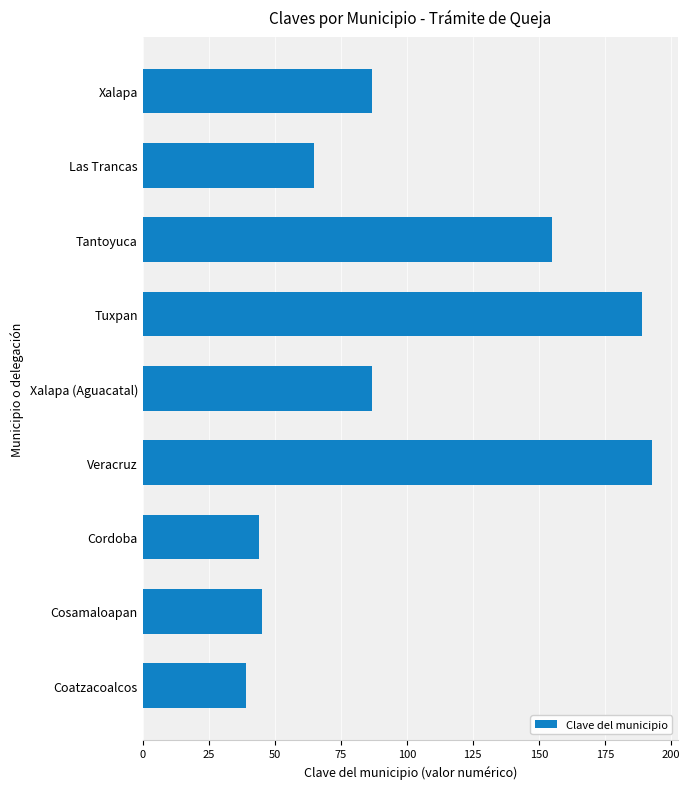

Reading top to bottom, what are all the values shown in this chart?

Xalapa=87	Las Trancas=65	Tantoyuca=155	Tuxpan=189	Xalapa (Aguacatal)=87	Veracruz=193	Cordoba=44	Cosamaloapan=45	Coatzacoalcos=39